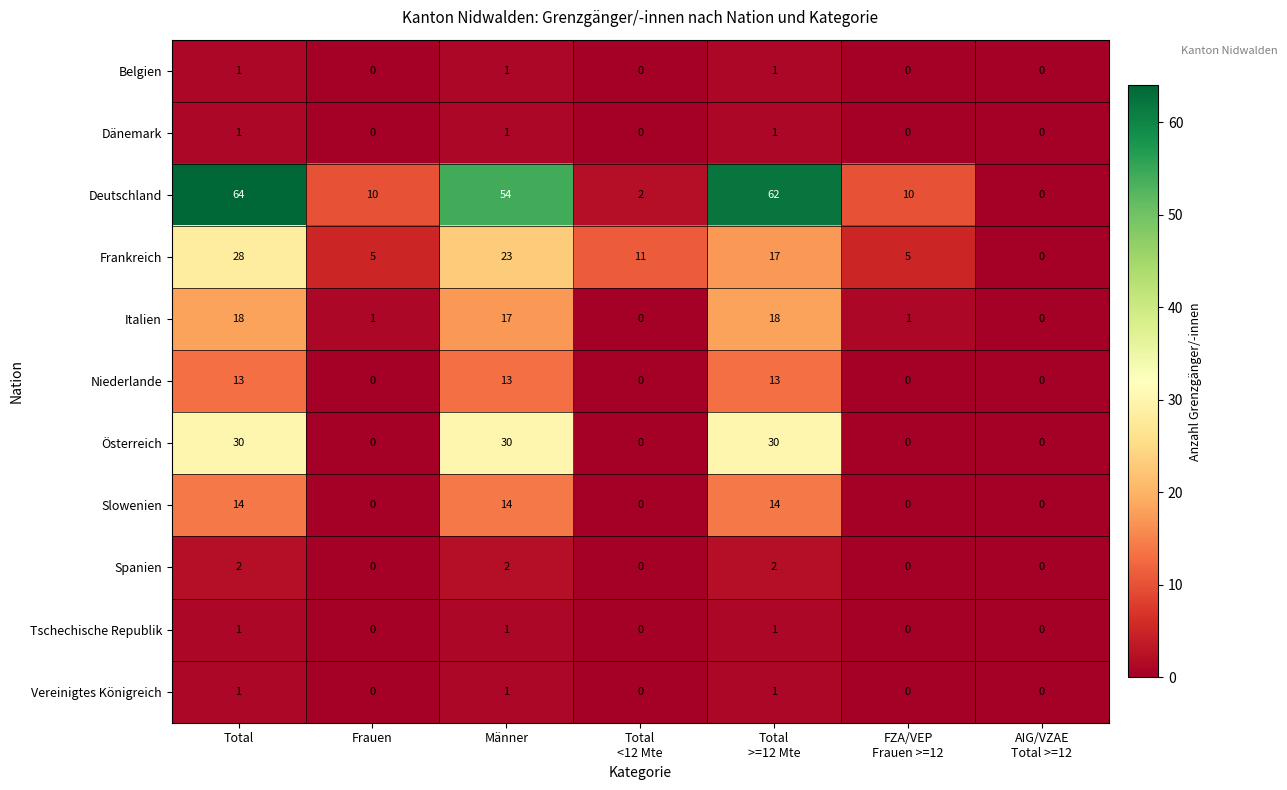

What is the maximum value shown in the chart?

64